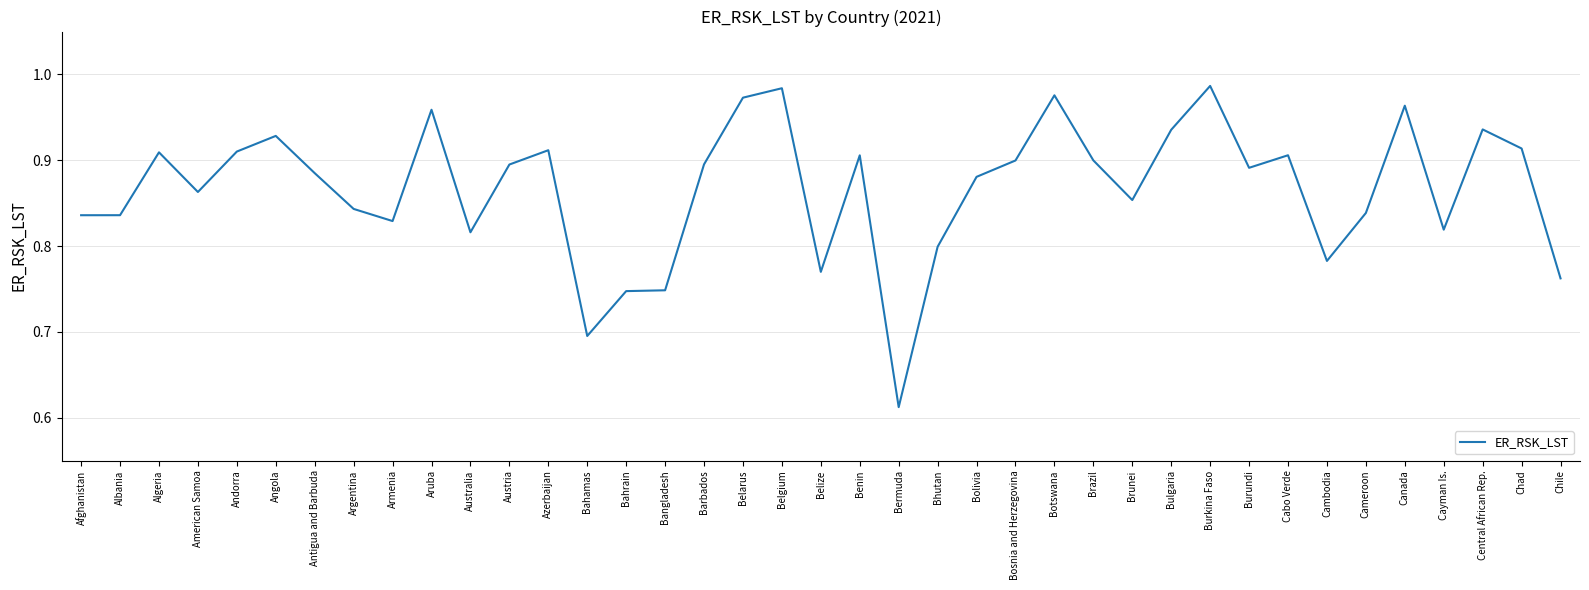

The value at Andorra is 1.4. True or false?

False